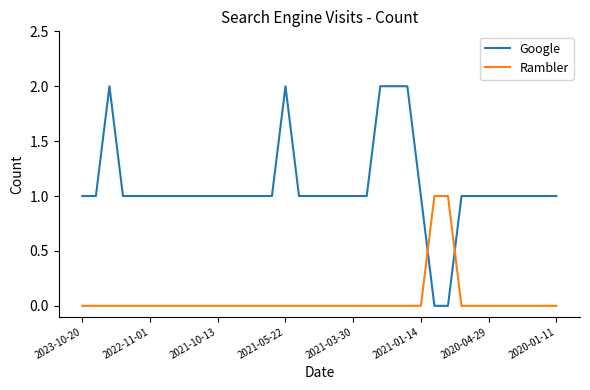

True or false: Rambler and Google intersect in this chart.

True